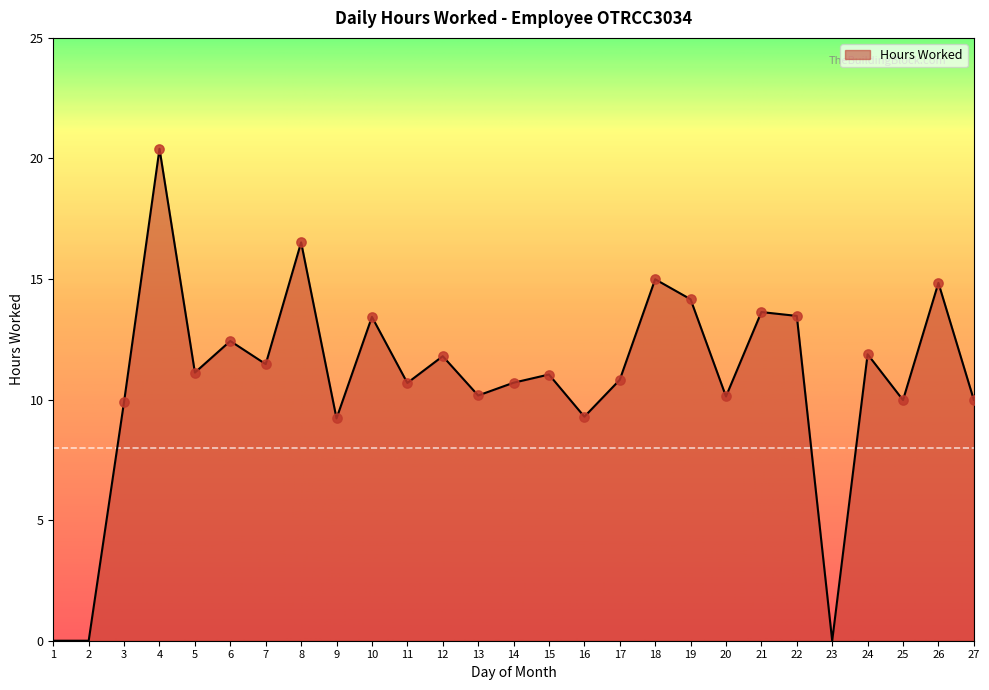

Approximately how many times larger is the value at 6 compared to 11?

1.2